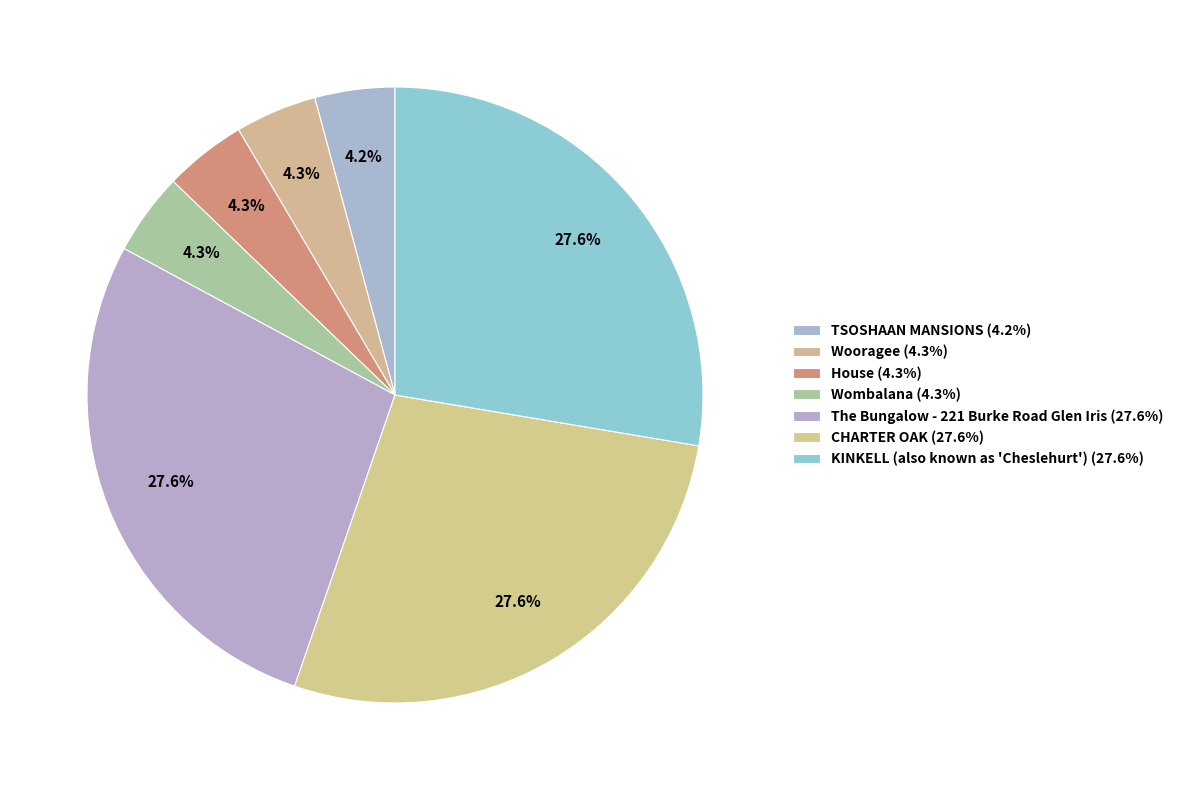

How many segments does this pie chart have?

7